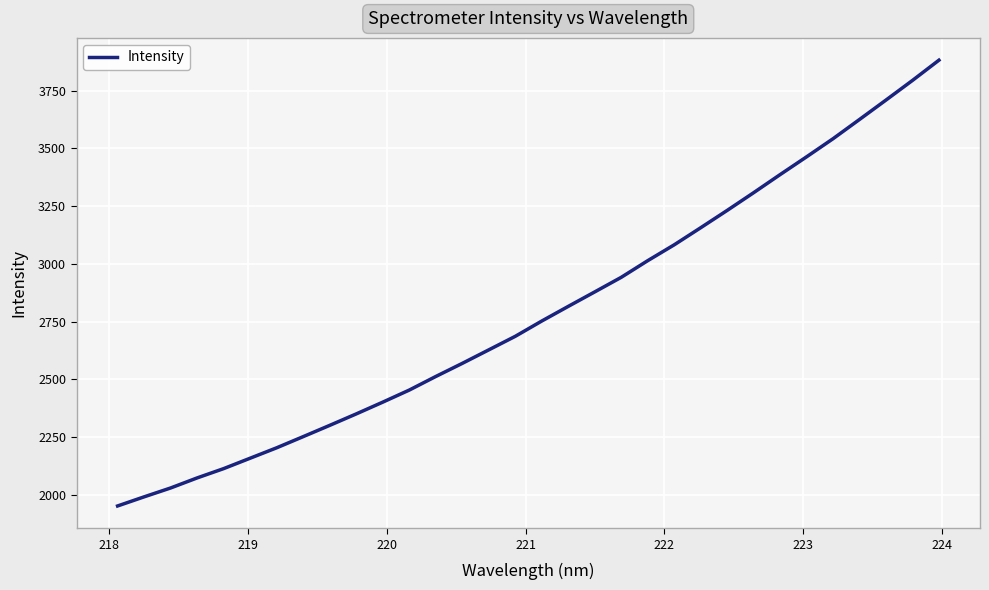

What is the minimum value shown in the chart?

1952.8